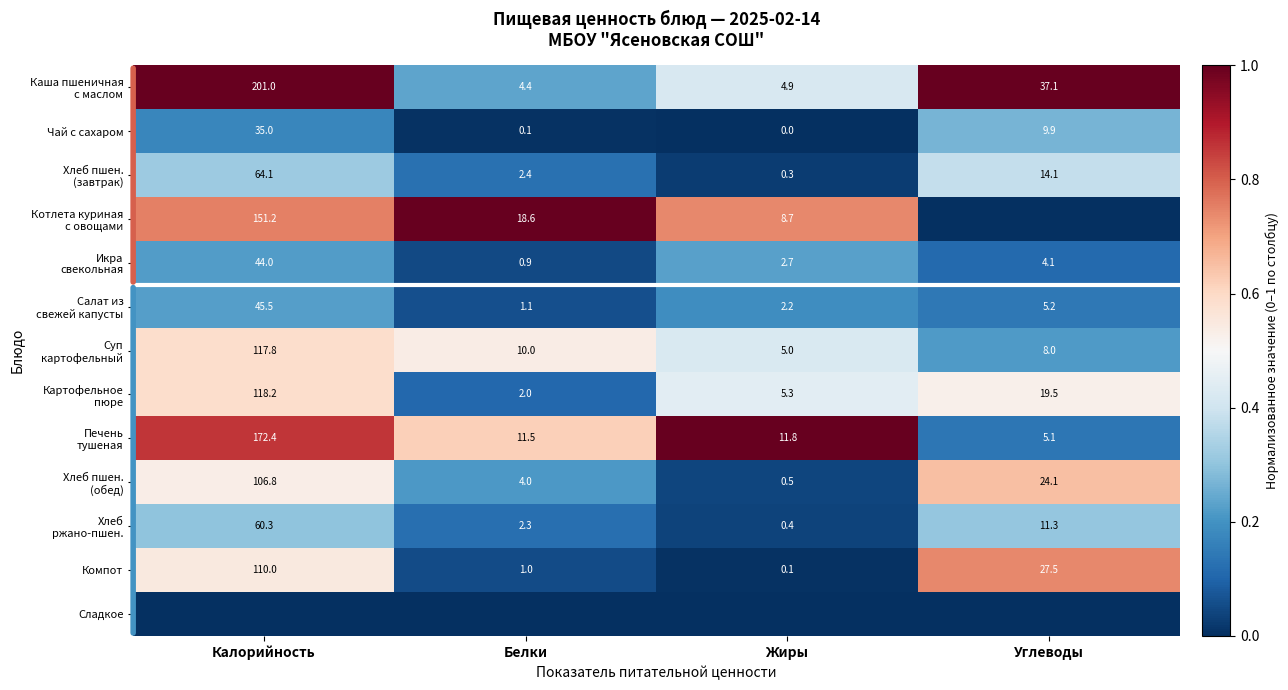

The value of Чай с сахаром at Жиры is 0.0. True or false?

True